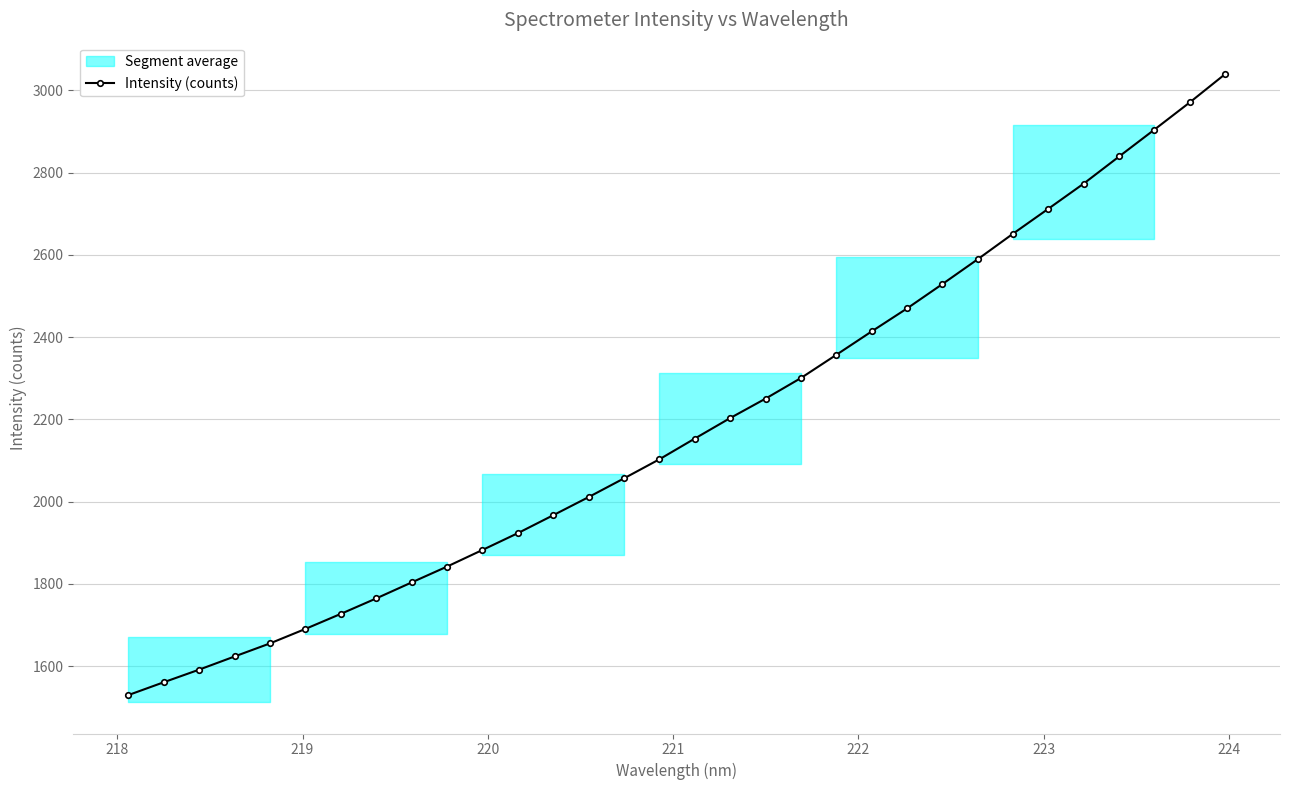

What is the minimum value for Intensity (counts)?

1529.6